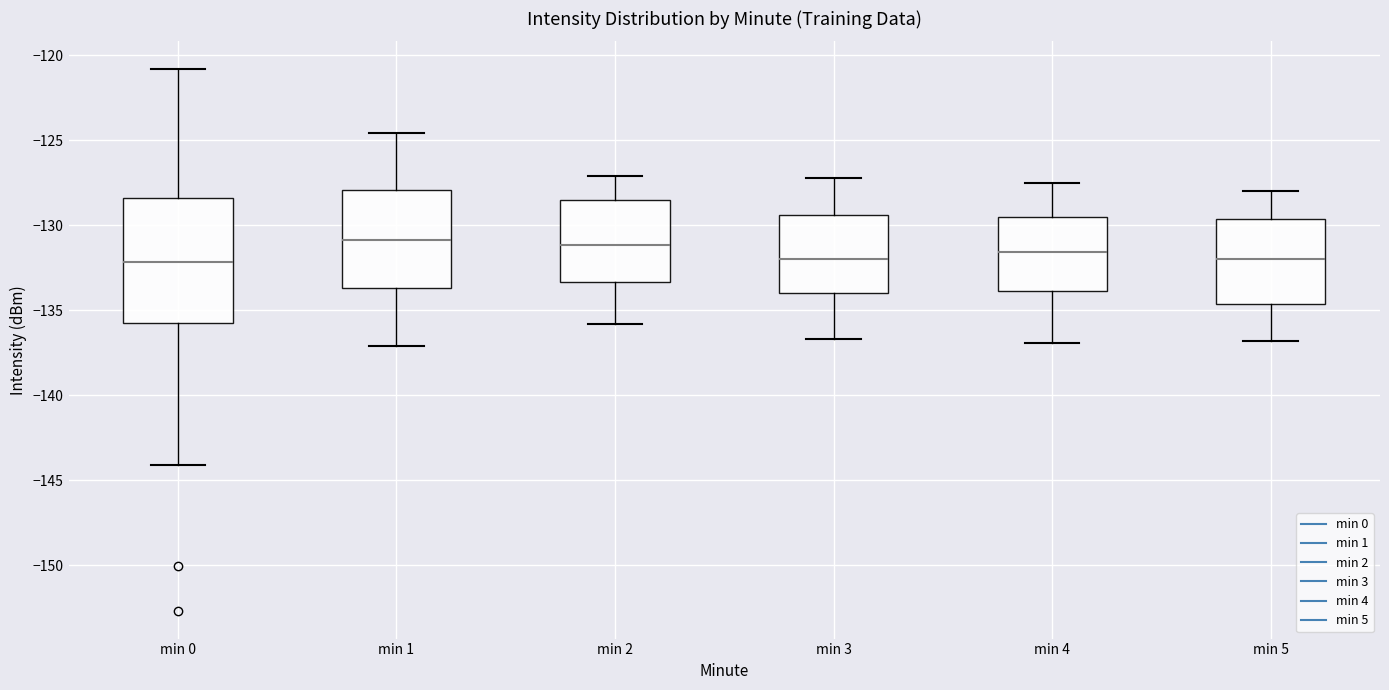

Reading left to right, transcribe this box plot: for each box, give where its median line is, the range the box spans, and where its two whiskers end, as read against the y-axis. The values are not printed on the chart, so give them approximately, as read against the axis.

min 0: median -132.0, box -135.5 to -128.5, whiskers -144.0 to -121.0
min 1: median -131.0, box -133.5 to -128.0, whiskers -137.0 to -124.5
min 2: median -131.0, box -133.5 to -128.5, whiskers -136.0 to -127.0
min 3: median -132.0, box -134.0 to -129.5, whiskers -136.5 to -127.0
min 4: median -131.5, box -134.0 to -129.5, whiskers -137.0 to -127.5
min 5: median -132.0, box -134.5 to -129.5, whiskers -137.0 to -128.0